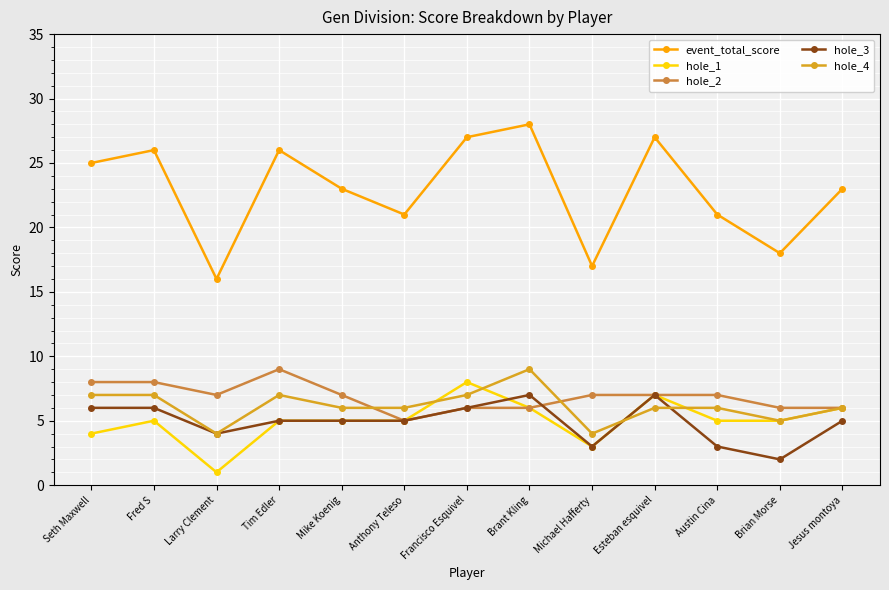

True or false: hole_4 has a value of 7 at Michael Hafferty.

False